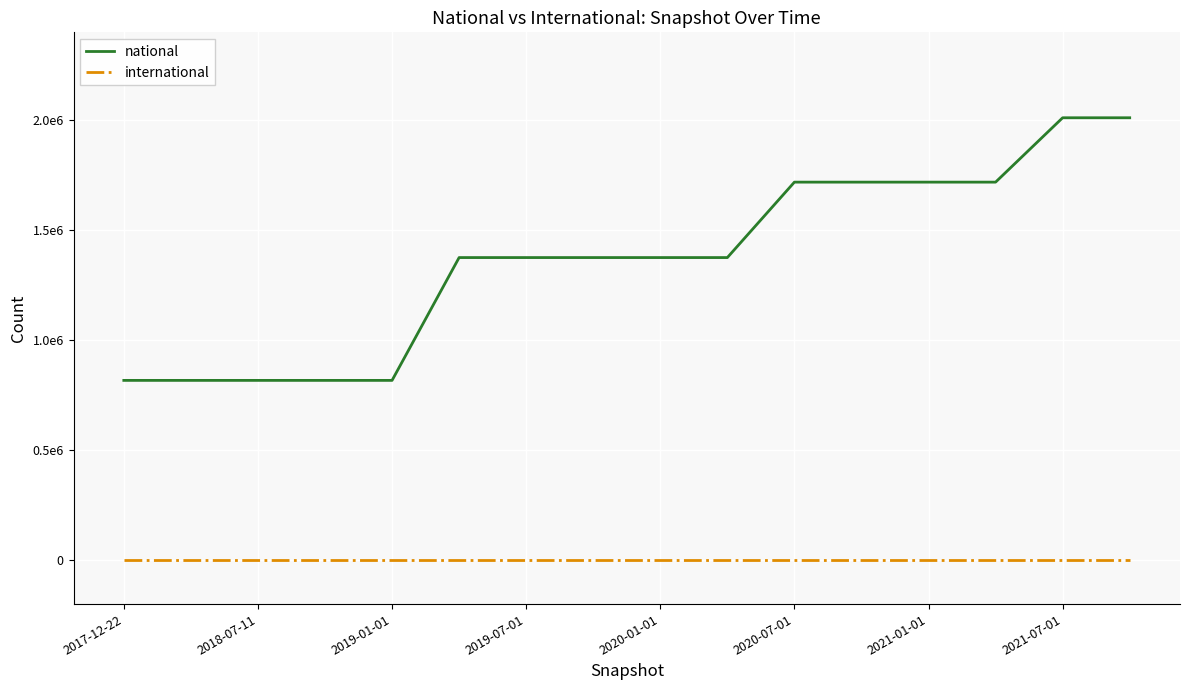

Does the chart display data point markers on the line(s)?

No